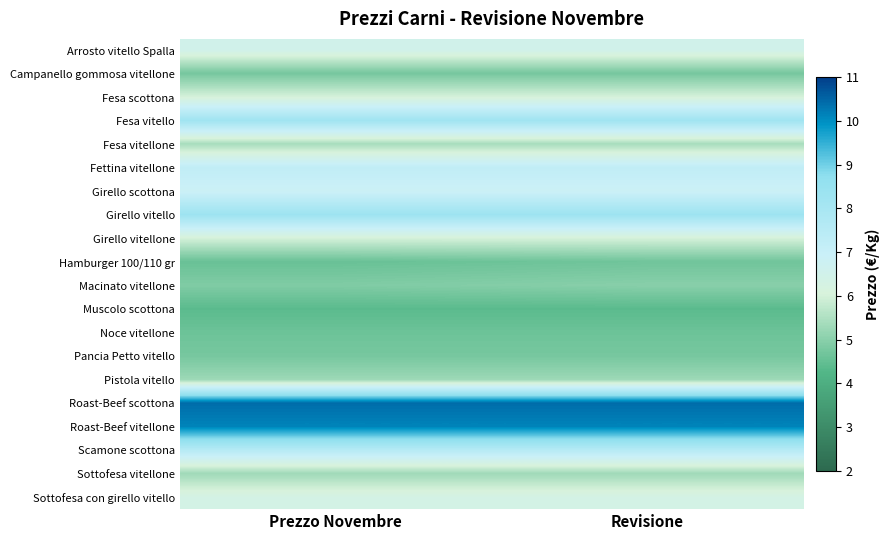

Reading left to right, list all the values displayed in this chart.

Arrosto vitello Spalla: Prezzo Novembre=6.5	Revisione=6.5
Campanello gommosa vitellone: Prezzo Novembre=4.7	Revisione=4.7
Fesa scottona: Prezzo Novembre=6.0	Revisione=6.0
Fesa vitello: Prezzo Novembre=8.2	Revisione=8.2
Fesa vitellone: Prezzo Novembre=5.4	Revisione=5.4
Fettina vitellone: Prezzo Novembre=7.2	Revisione=7.2
Girello scottona: Prezzo Novembre=6.9	Revisione=6.9
Girello vitello: Prezzo Novembre=8.3	Revisione=8.3
Girello vitellone: Prezzo Novembre=6.0	Revisione=6.0
Hamburger 100/110 gr: Prezzo Novembre=4.6	Revisione=4.7
Macinato vitellone: Prezzo Novembre=4.9	Revisione=5.0
Muscolo scottona: Prezzo Novembre=4.4	Revisione=4.4
Noce vitellone: Prezzo Novembre=4.6	Revisione=4.6
Pancia Petto vitello: Prezzo Novembre=4.8	Revisione=4.8
Pistola vitello: Prezzo Novembre=5.3	Revisione=5.3
Roast-Beef scottona: Prezzo Novembre=10.4	Revisione=10.4
Roast-Beef vitellone: Prezzo Novembre=10.1	Revisione=10.1
Scamone scottona: Prezzo Novembre=7.6	Revisione=7.6
Sottofesa vitellone: Prezzo Novembre=5.3	Revisione=5.3
Sottofesa con girello vitello: Prezzo Novembre=6.3	Revisione=6.3